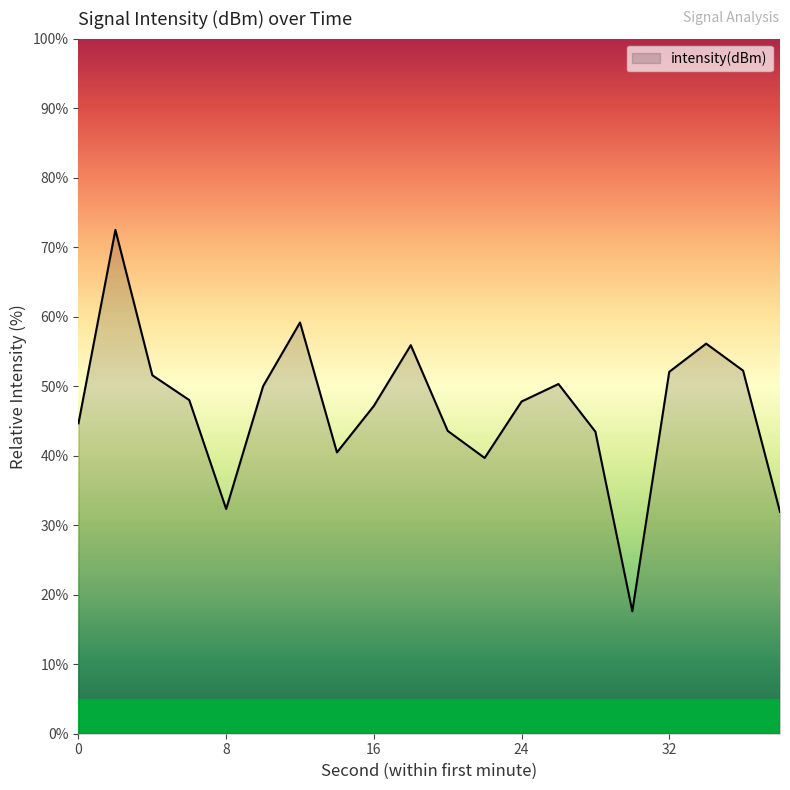

What is the smallest value displayed?

17.6